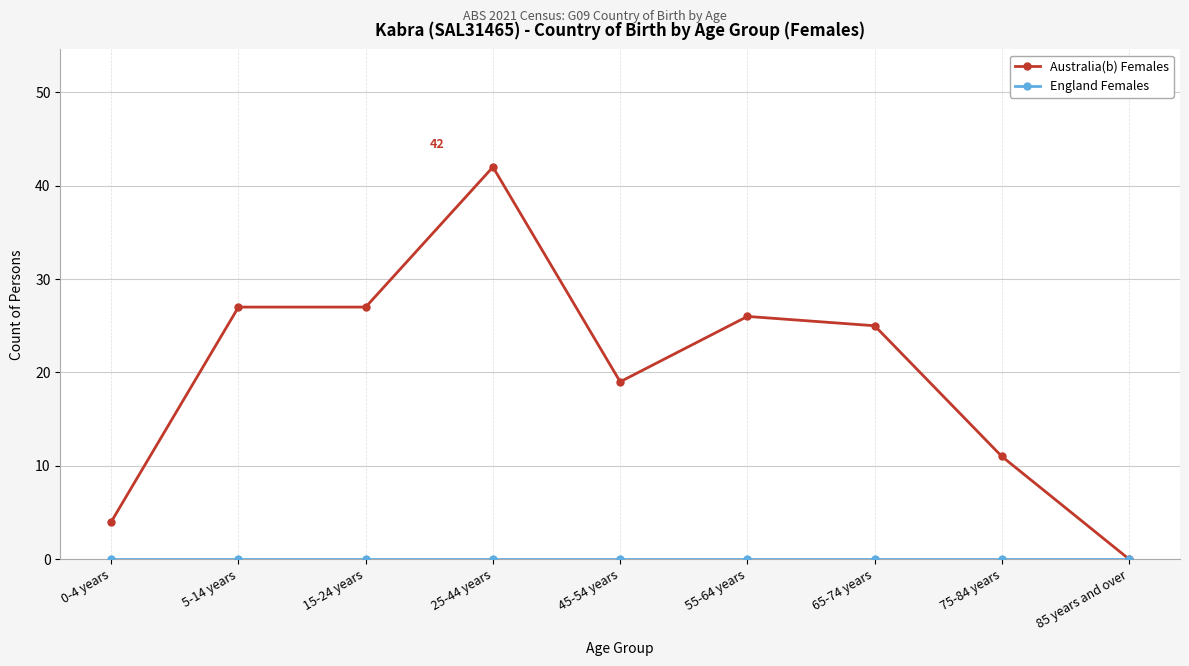

Which series has the largest total across all categories?

Australia(b) Females